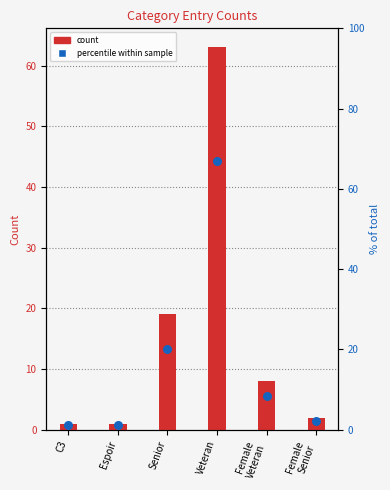

Which series reaches the maximum Y coordinate?

percentile within category